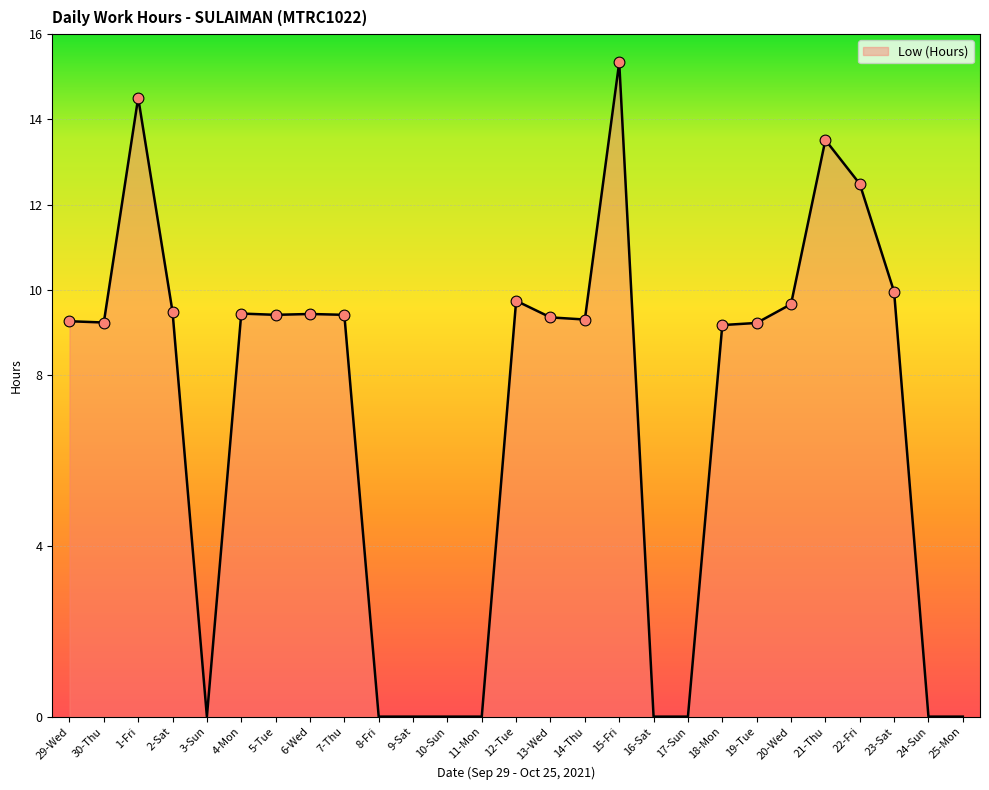

Approximately how many times larger is the value at 19-Tue compared to 1-Fri?

0.6